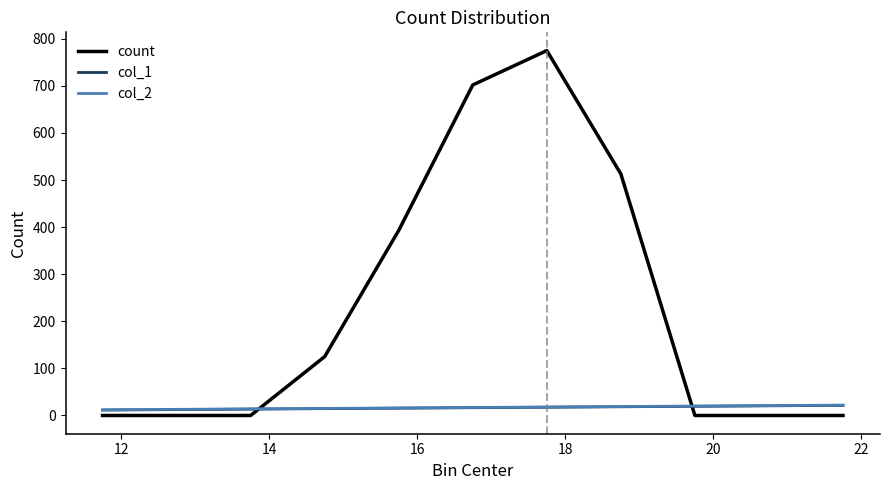

Which series has the widest spread of values?

count